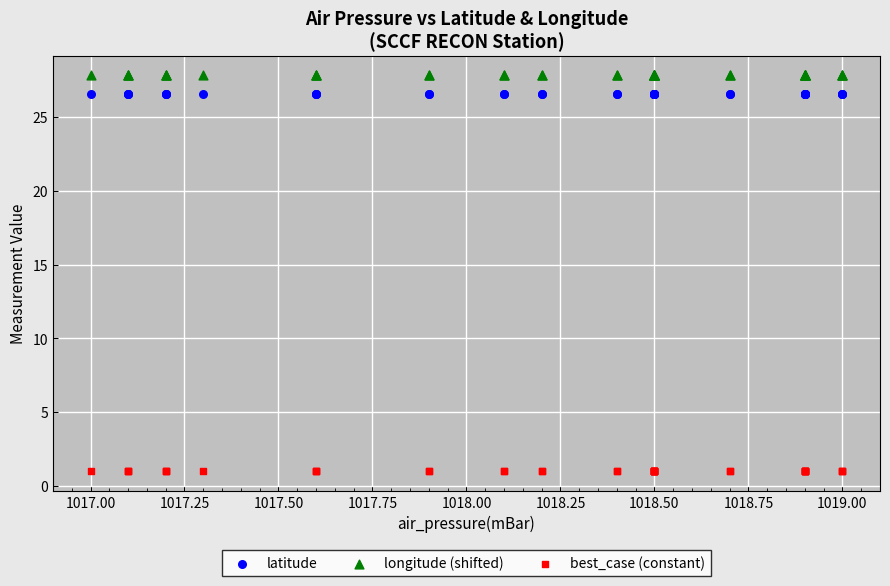

Which series contains the lowest Y value?

best_case (constant)